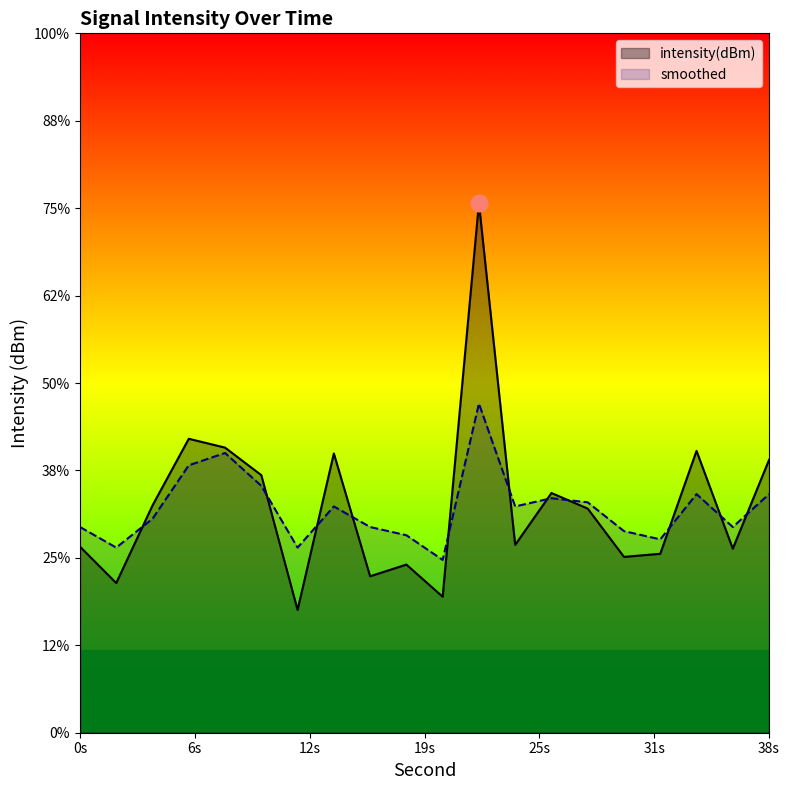

In smoothed, how many points are higher than both neighbors (excluding endpoints)?

5